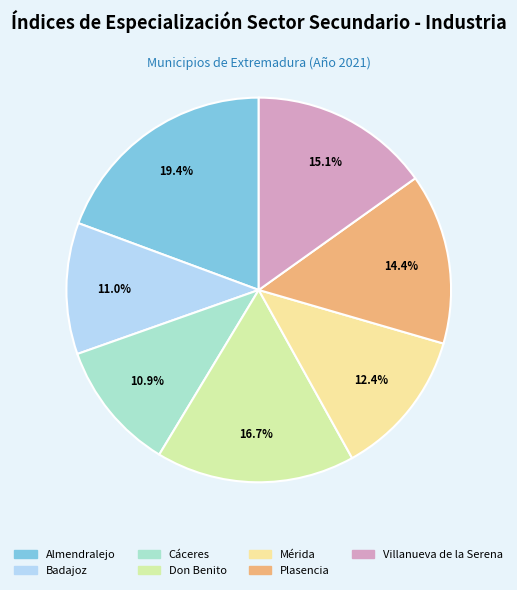

Is there a majority slice in this chart?

No